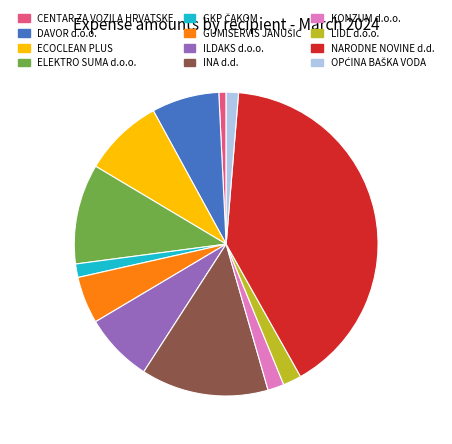

Which has a higher value, ECOCLEAN PLUS or ILDAKS d.o.o.?

ECOCLEAN PLUS